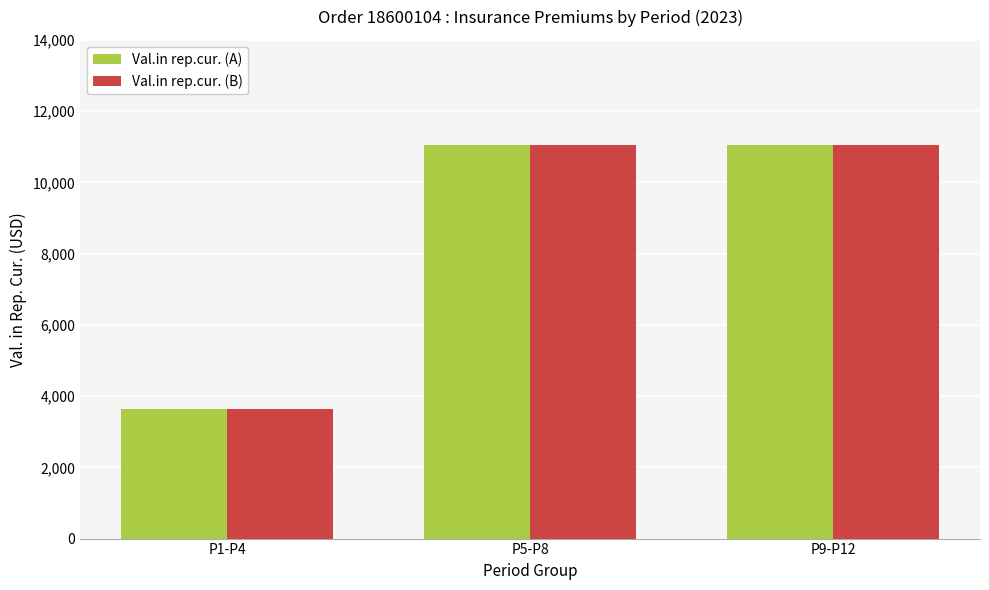

What is the greatest value displayed?

11043.8